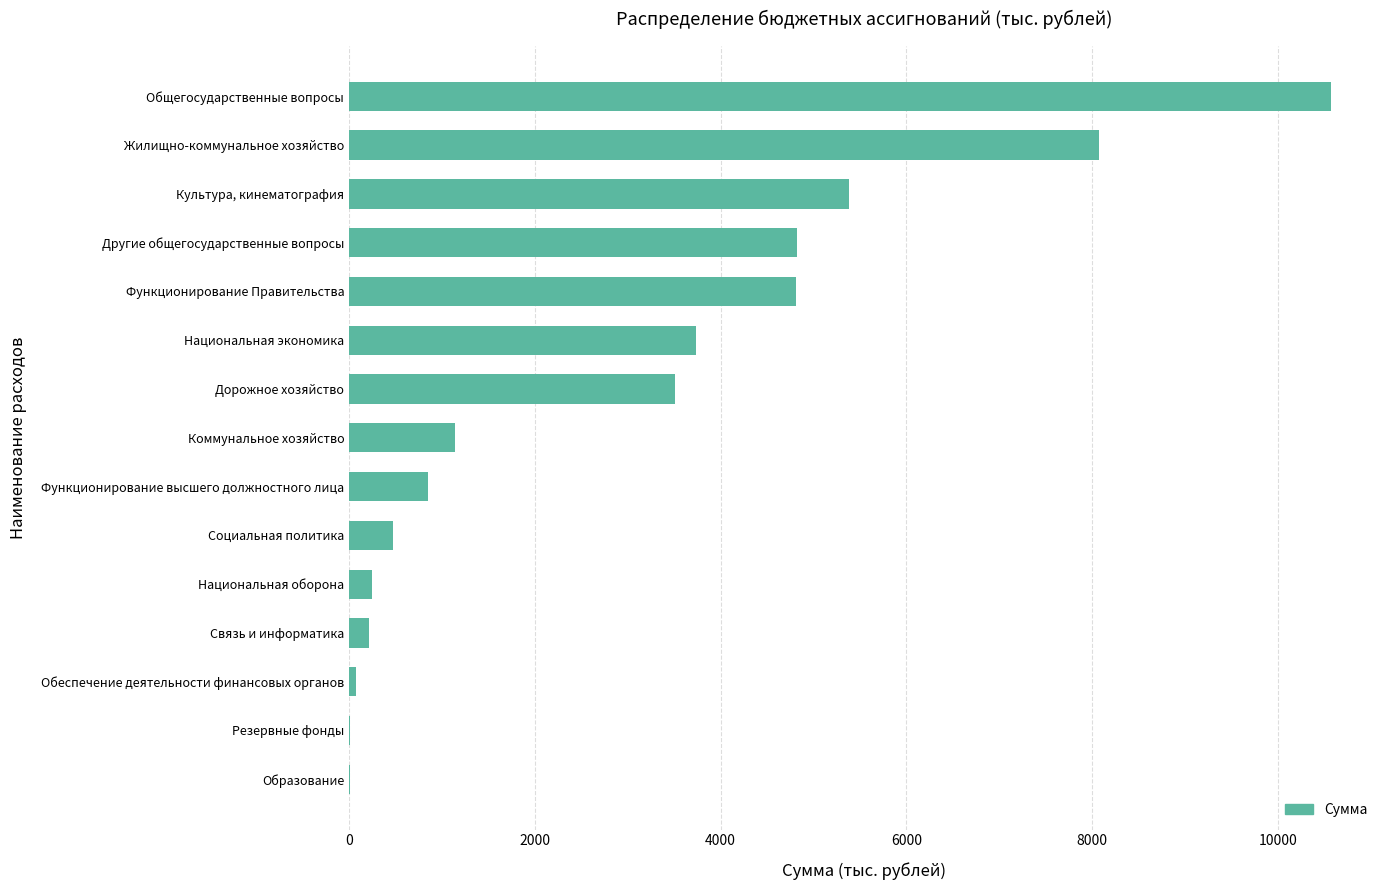

What is the sum of all values?

43908.1